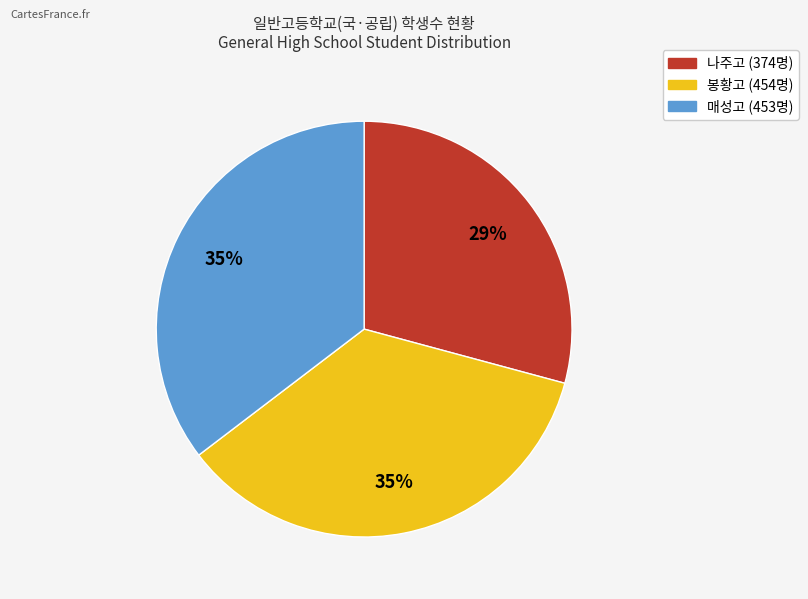

Approximately how many times larger is the value at 매성고 compared to 나주고?

1.2